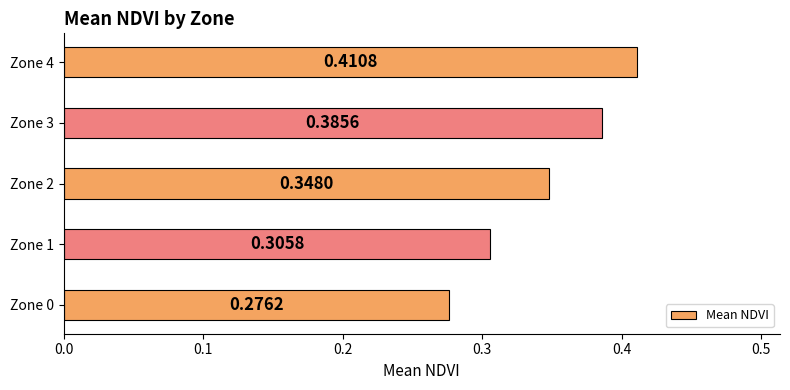

Rank the categories by value from lowest to highest.

Zone 0, Zone 1, Zone 2, Zone 3, Zone 4